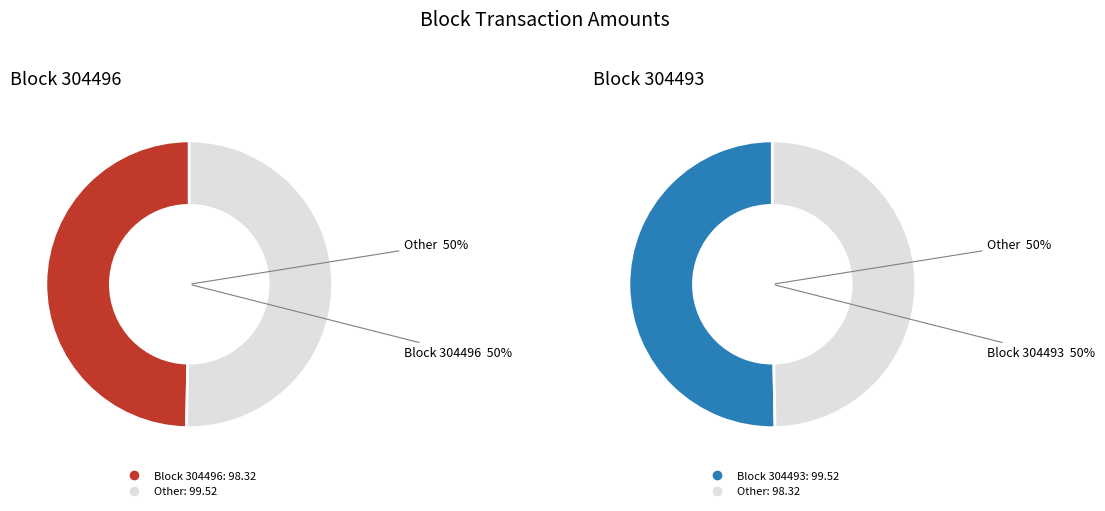

What is the smallest slice in the pie chart?

304496